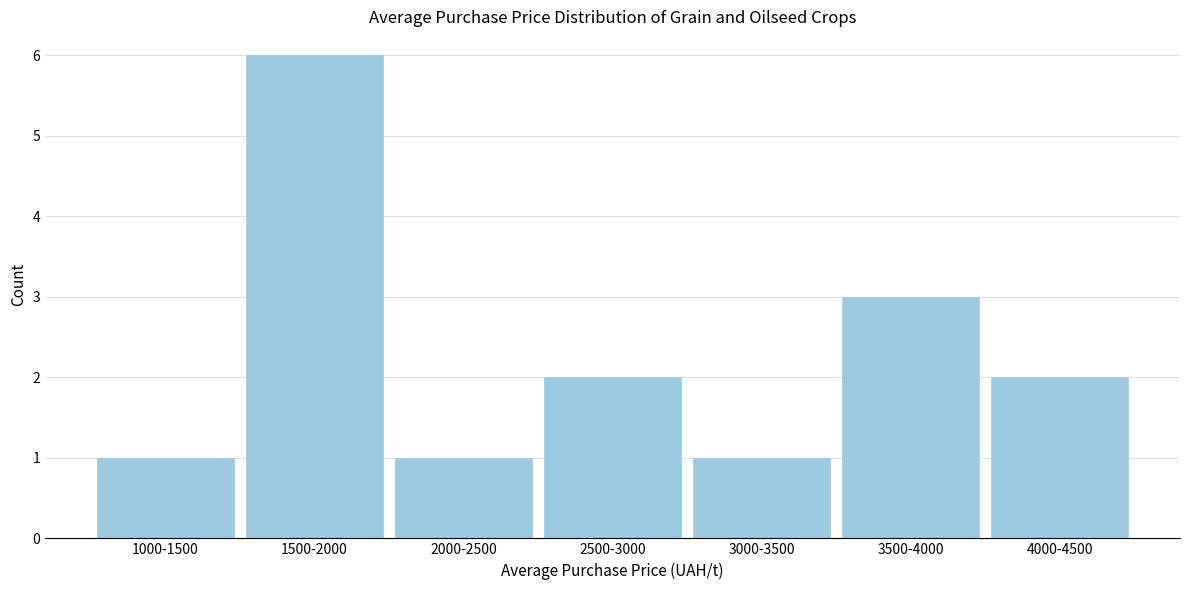

Reading left to right, transcribe all the data shown in this chart.

1000-1500=1	1500-2000=6	2000-2500=1	2500-3000=2	3000-3500=1	3500-4000=3	4000-4500=2